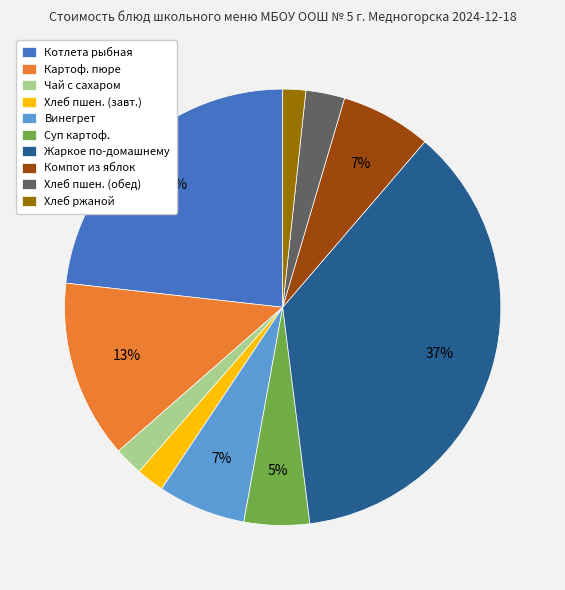

Which has a higher value, Хлеб пшен. (обед) or Котлета рыбная?

Котлета рыбная